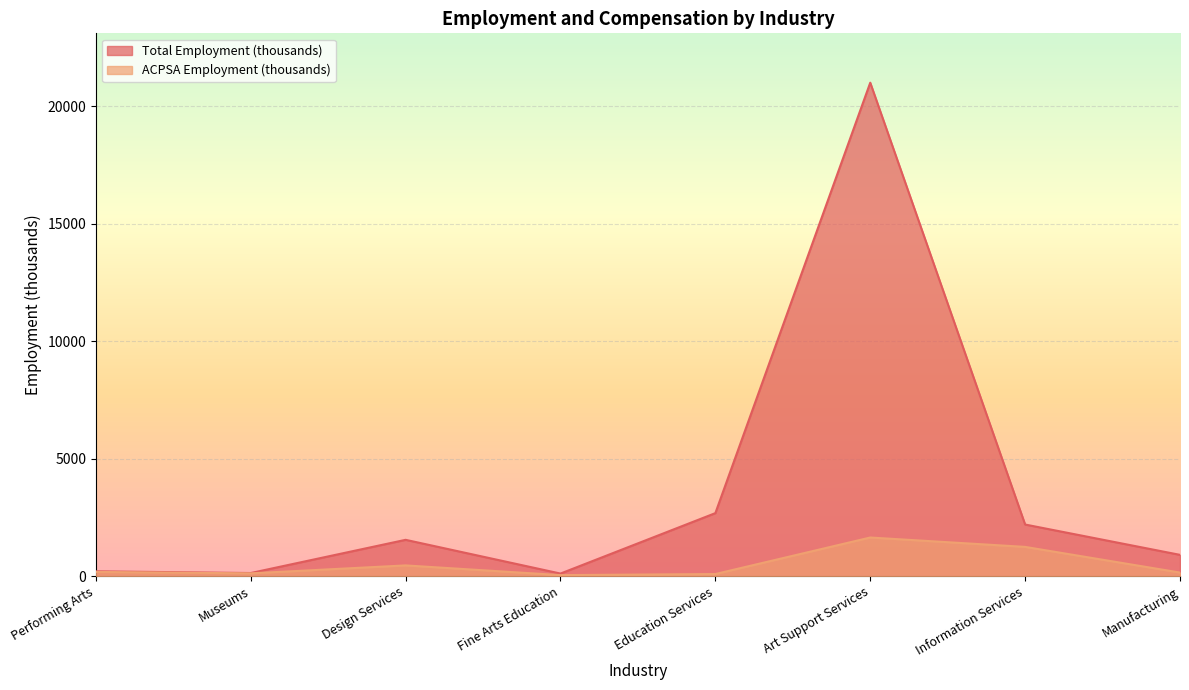

Read the ACPSA Employment (thousands) value at Fine Arts Education, to the nearest 10.

40